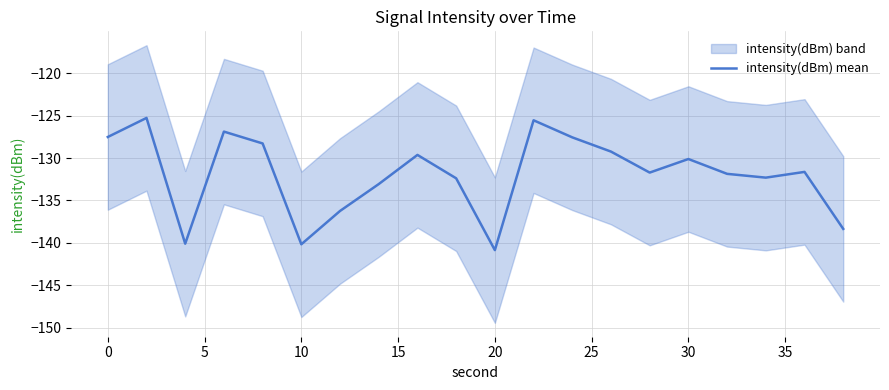

The intensity(dBm) mean series shows -127.5 at 0. True or false?

True